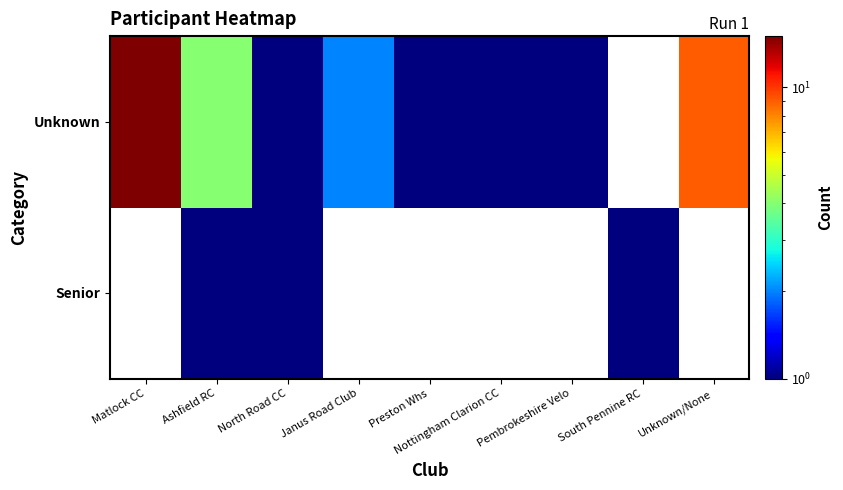

Which label corresponds to the largest value in the chart?

Matlock CC